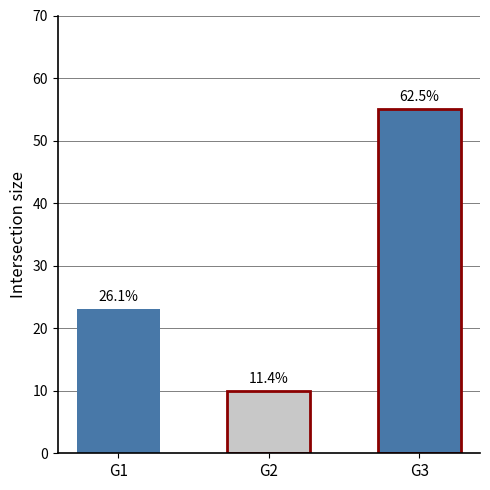

How many values are between 10 and 55?

3